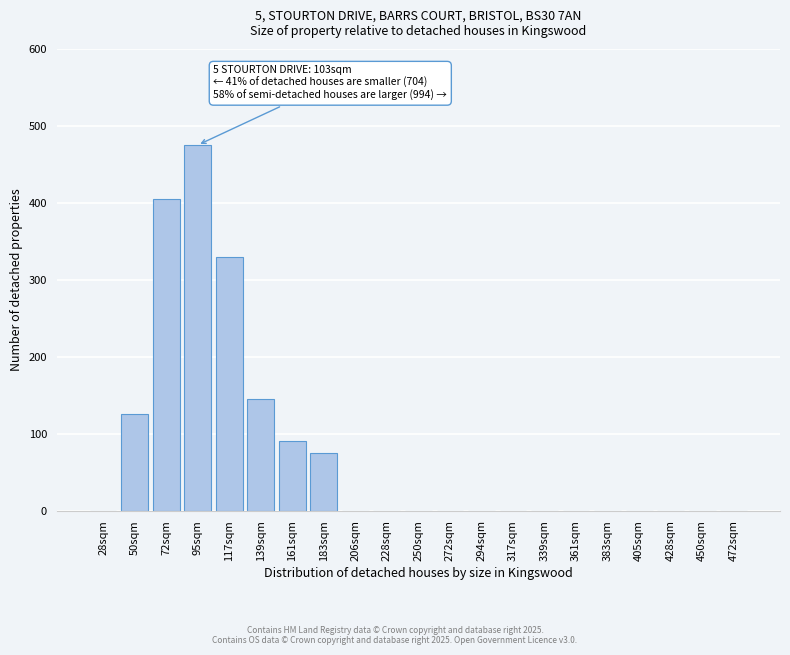

Reading right to left, list all the values displayed in this chart.

472sqm=0	450sqm=0	428sqm=0	405sqm=0	383sqm=0	361sqm=0	339sqm=0	317sqm=0	294sqm=0	272sqm=0	250sqm=0	228sqm=0	206sqm=0	183sqm=75	161sqm=90	139sqm=145	117sqm=330	95sqm=475	72sqm=405	50sqm=125	28sqm=0